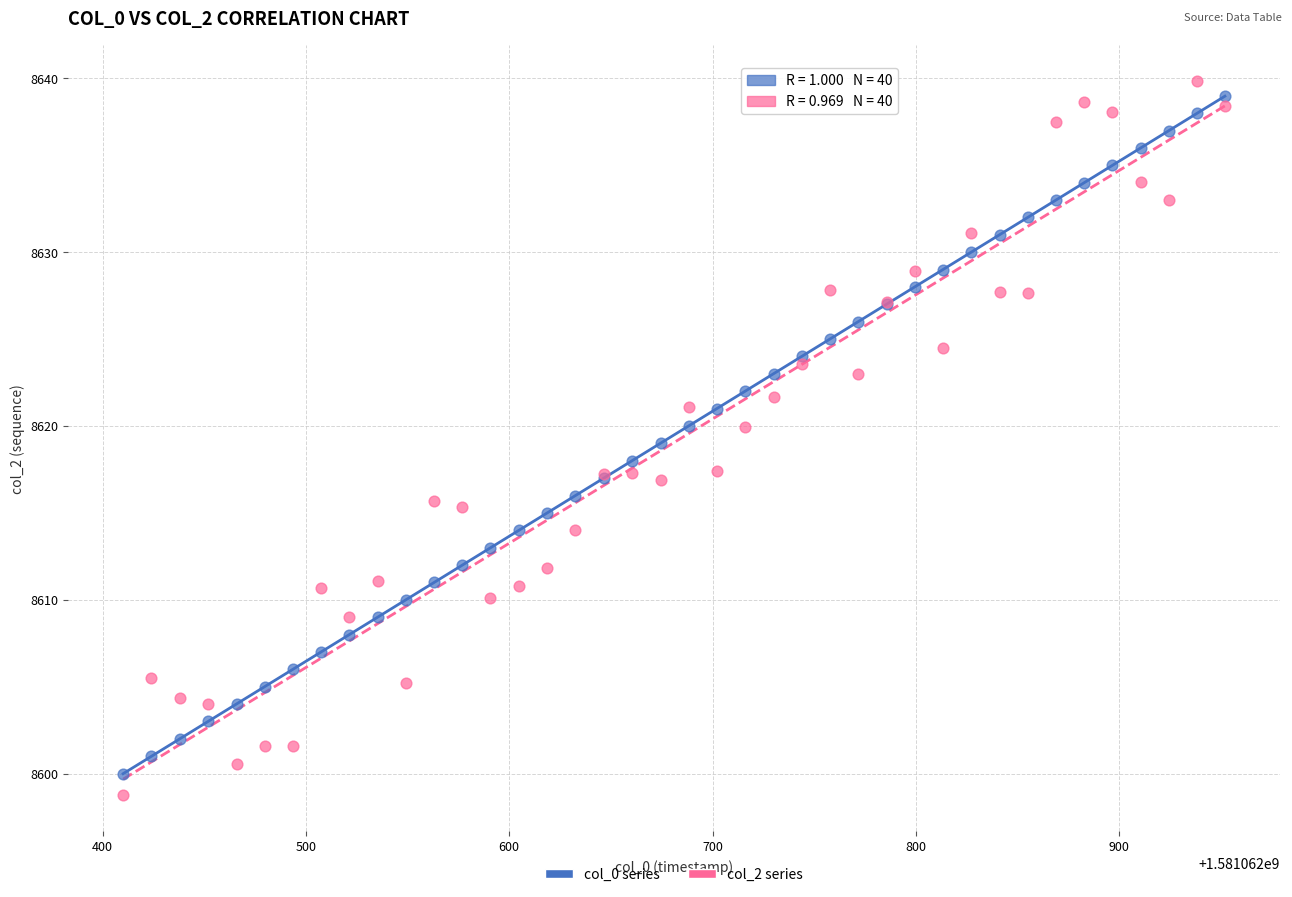

Which series reaches the minimum Y coordinate?

col_2 series